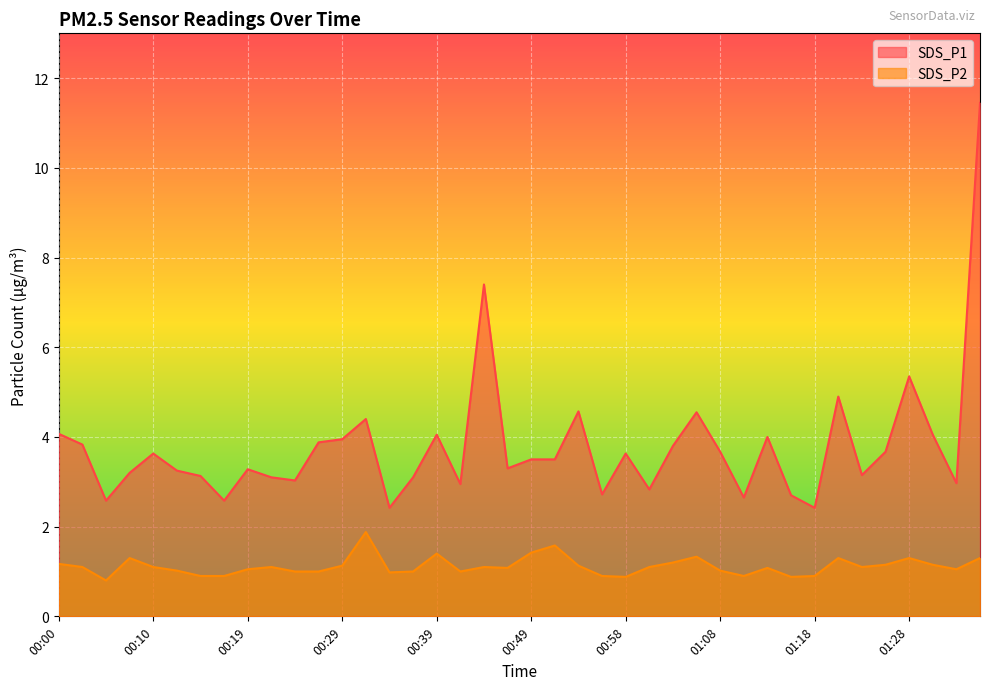

The SDS_P2 series shows 0.3 at 00:19. True or false?

False